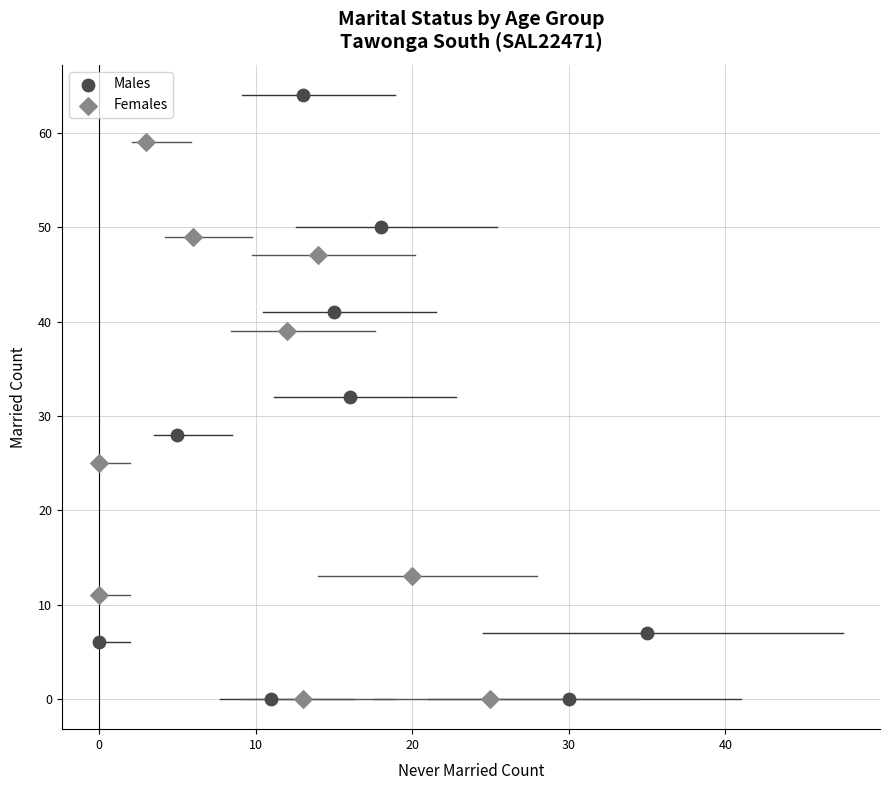

Which series reaches the maximum Y coordinate?

Males